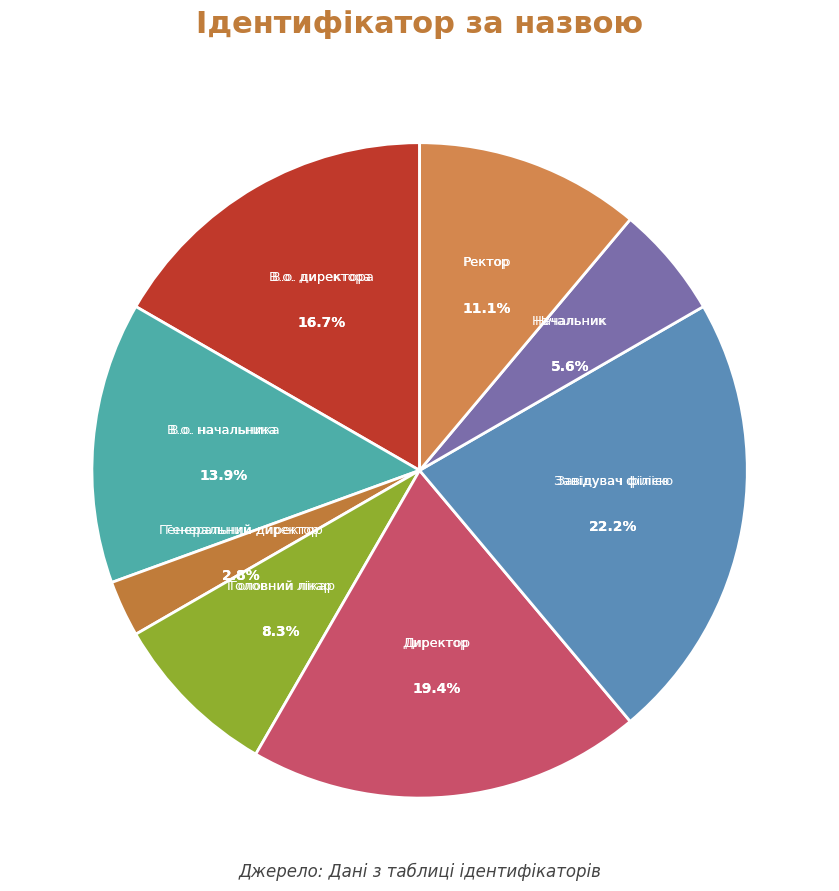

What is the smallest slice in the pie chart?

Генеральний директор